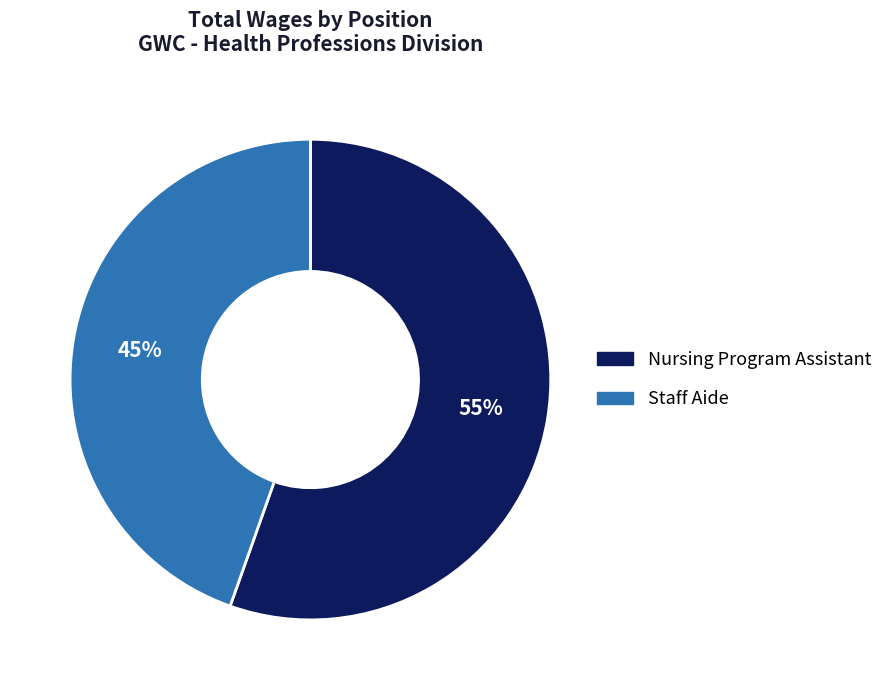

To the nearest percent, what is the average slice percentage?

50%